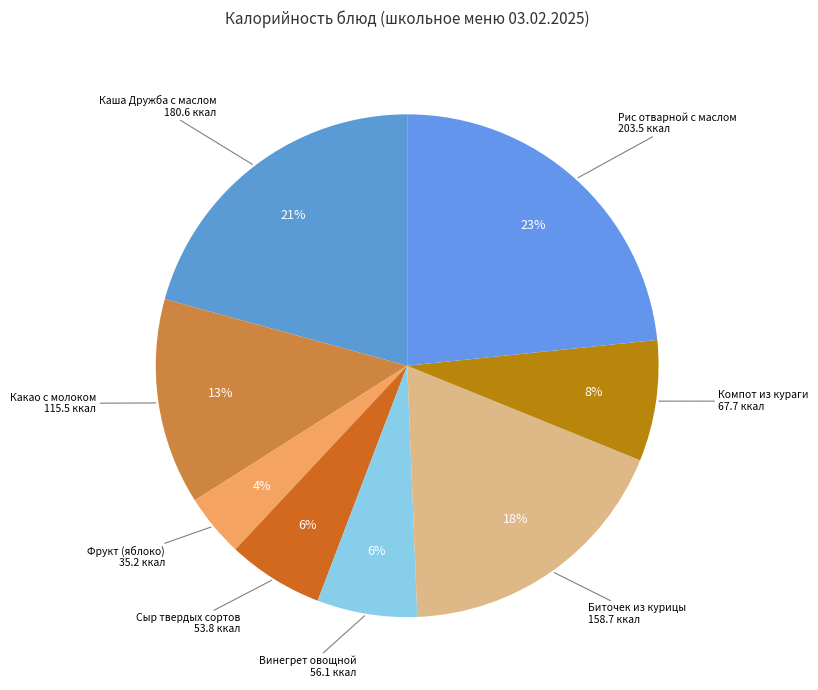

Is there any slice that represents more than half of the pie?

No